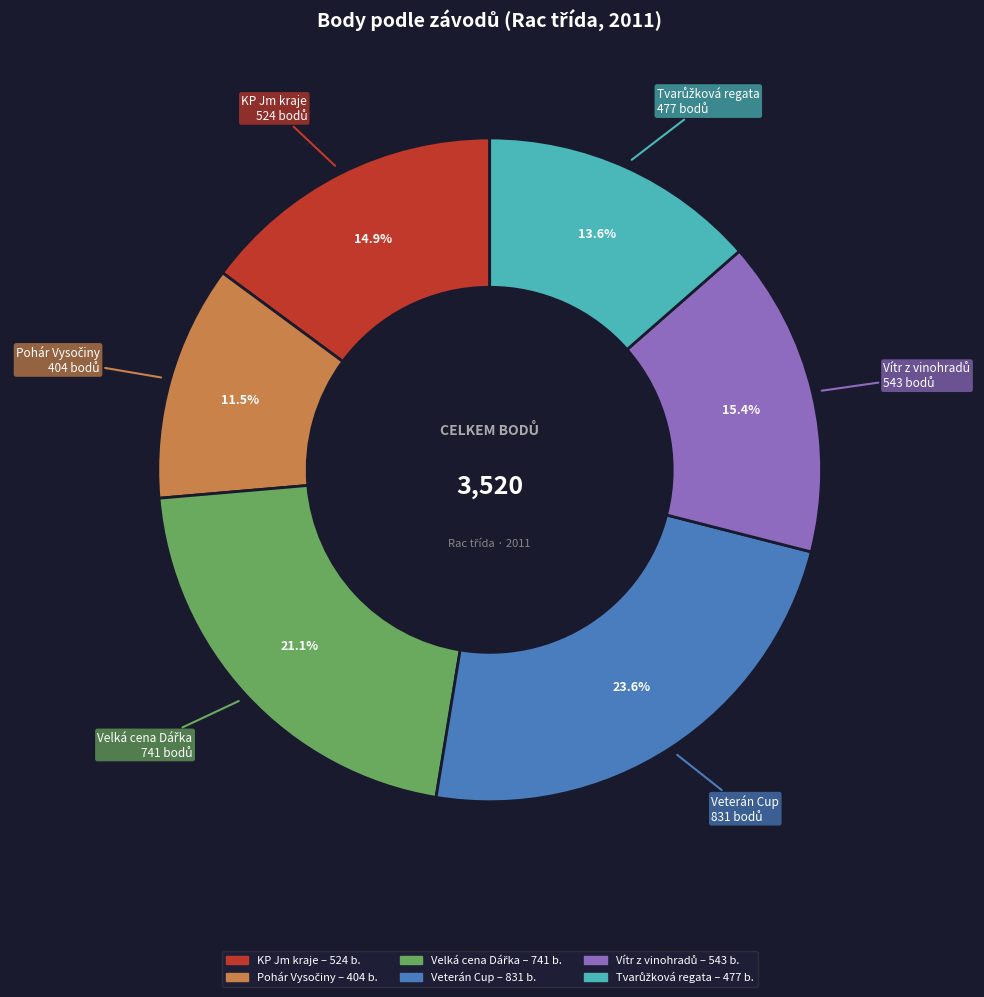

Does any single category account for the majority?

No